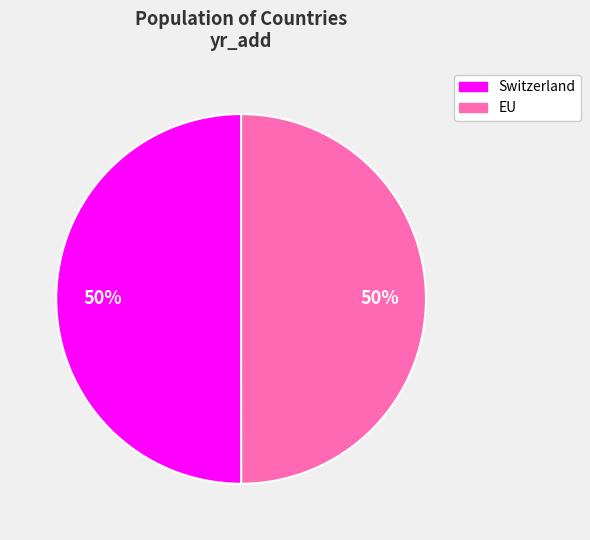

What is the ratio of the value at Switzerland to the value at EU?

1.0